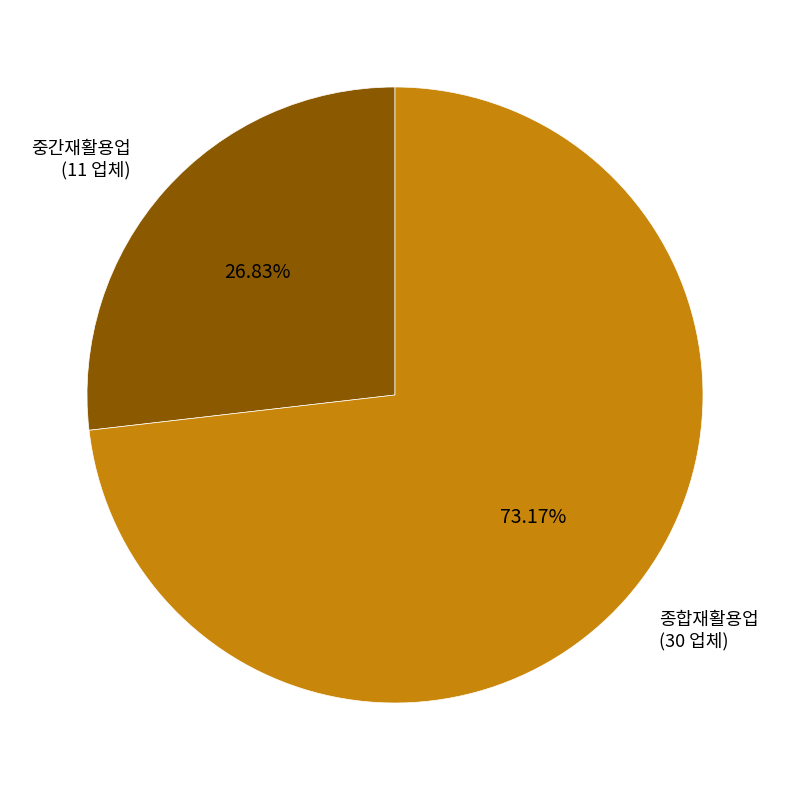

Between 종합재활용업 and 중간재활용업, which is larger?

종합재활용업